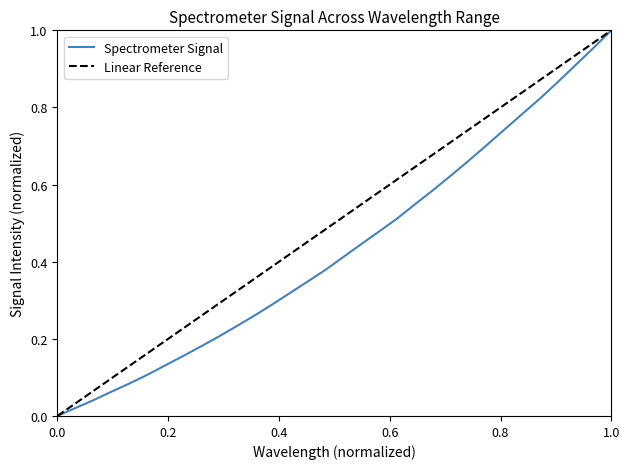

True or false: Spectrometer Signal has a value of 0.5 at 1.0.

False